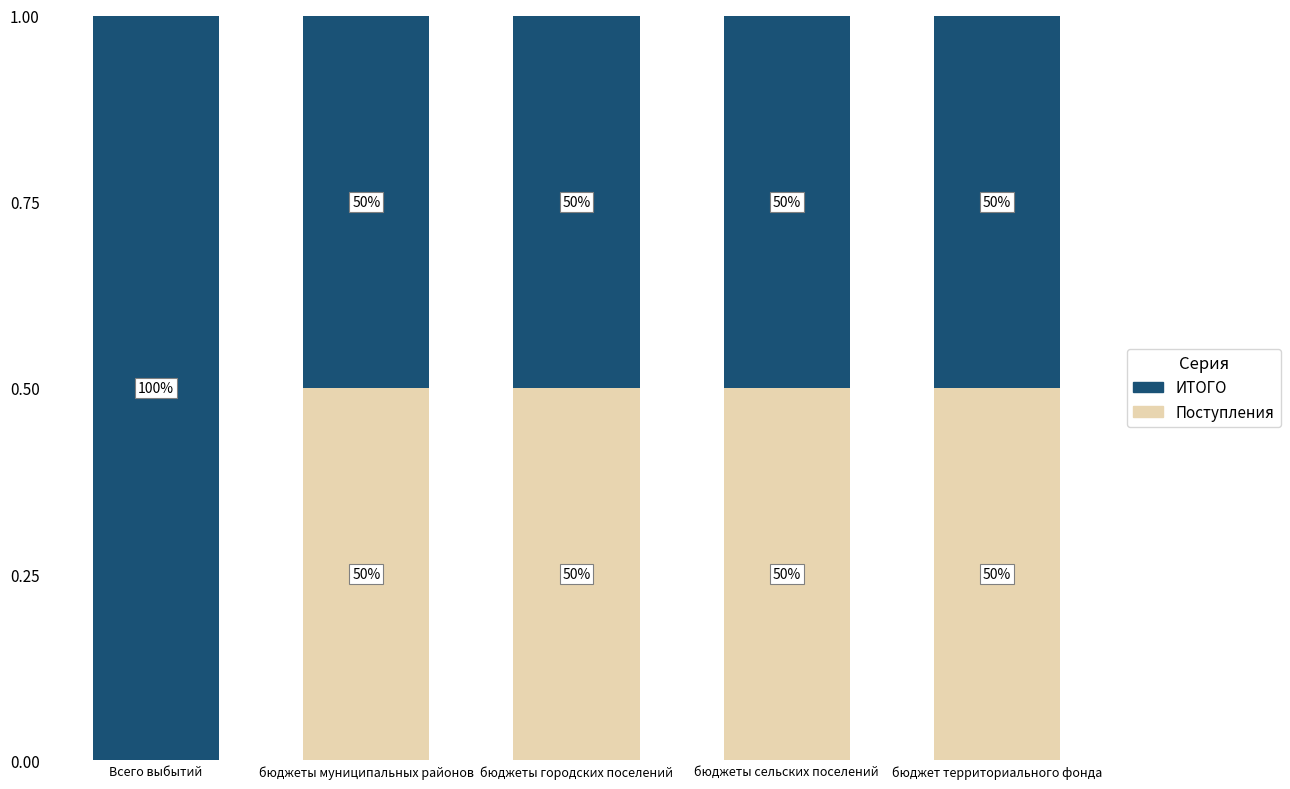

How many ИТОГО values are between 0 and 1?

5